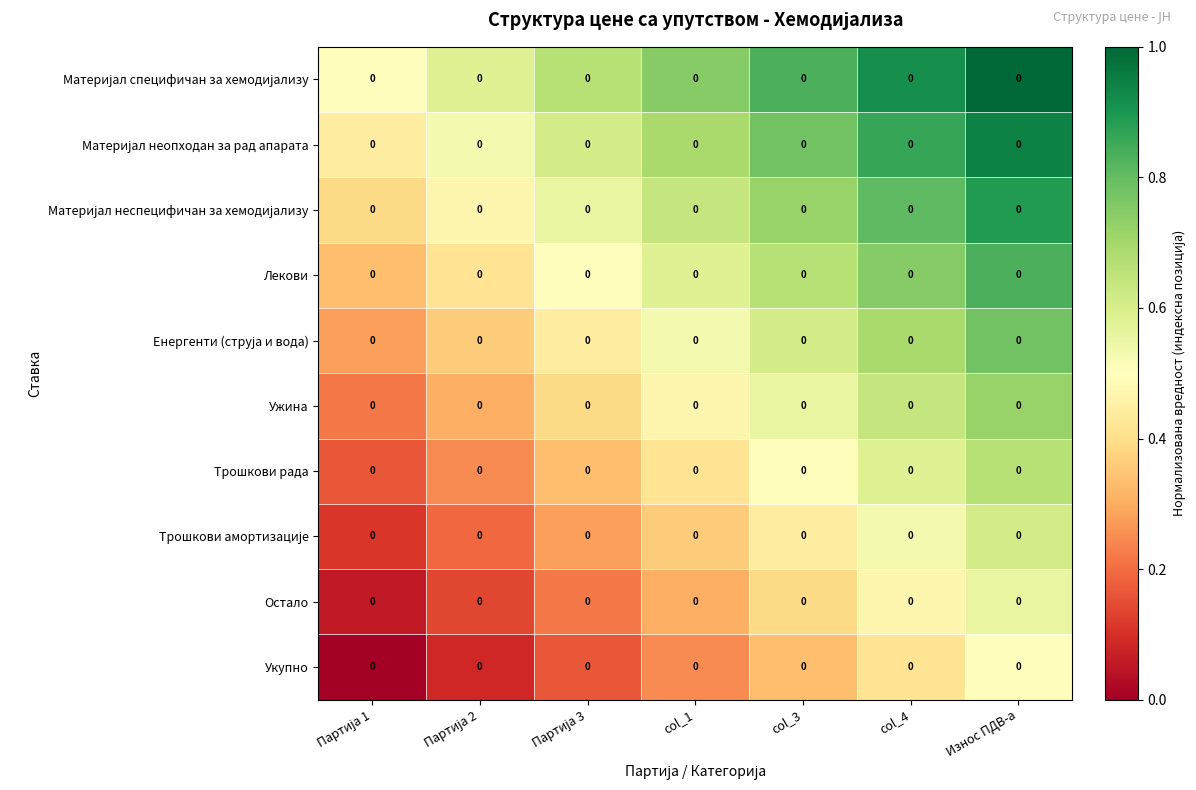

At how many categories does at least one series exceed 0?

7